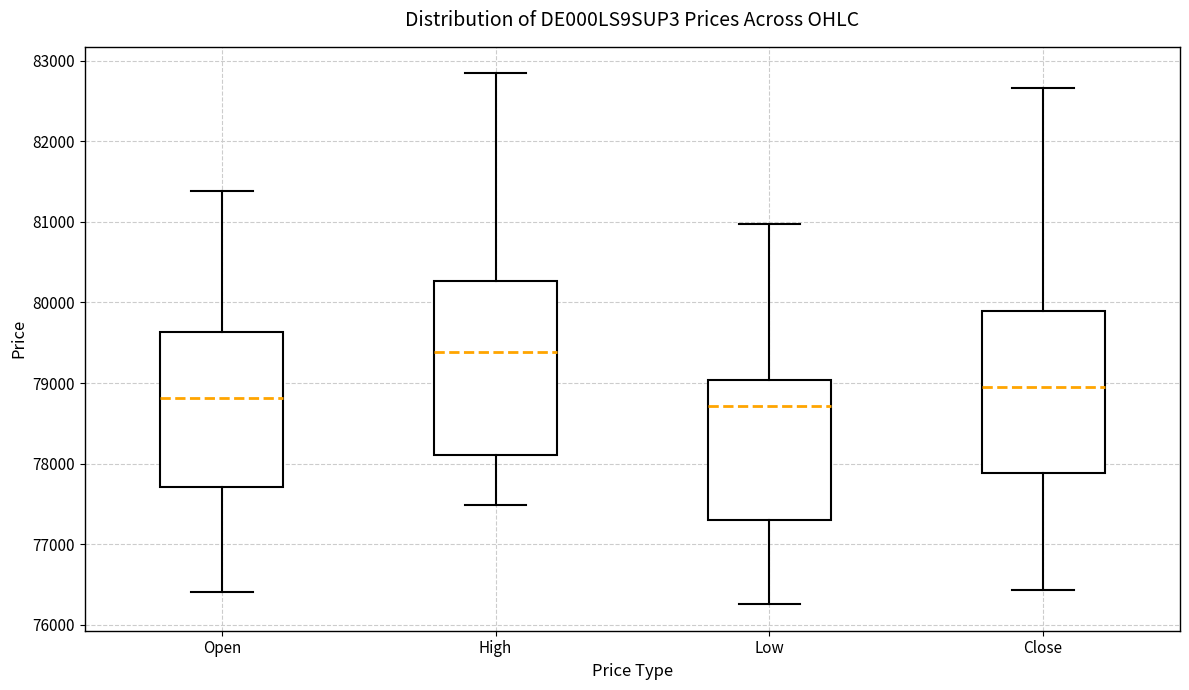

Which box has the lowest median line?

Low